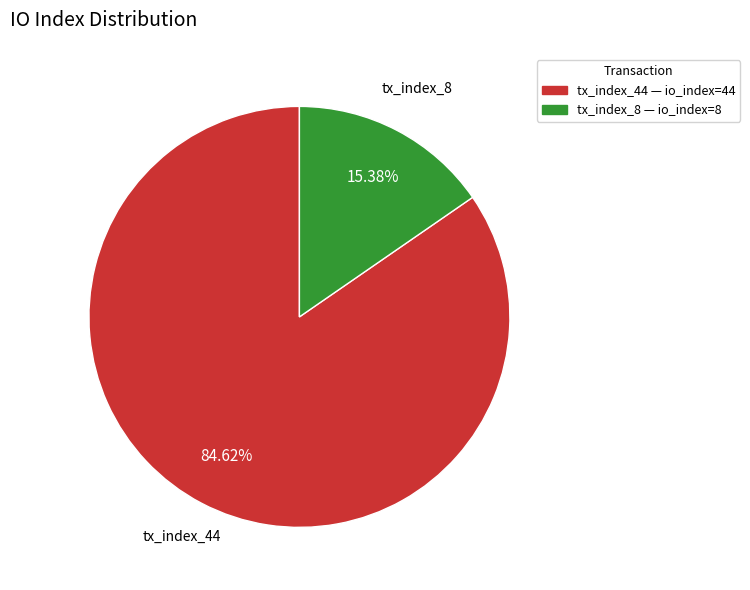

What is the smallest slice in the pie chart?

tx_index_8